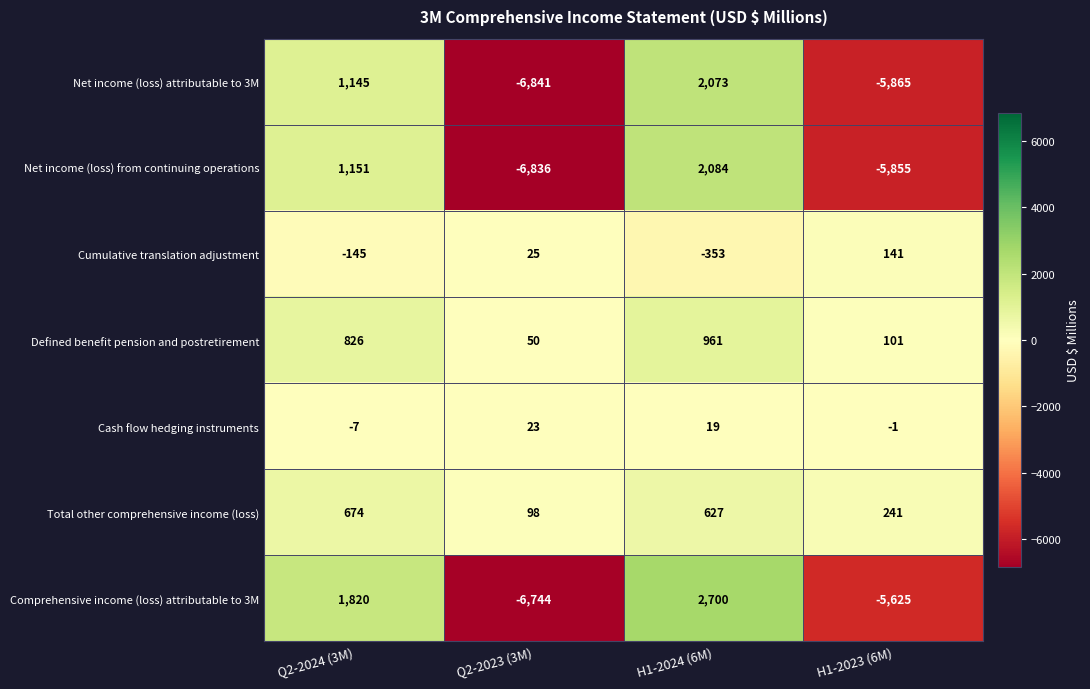

What is the spread (max minus min) of values at Q2-2024 (3M)?

1965